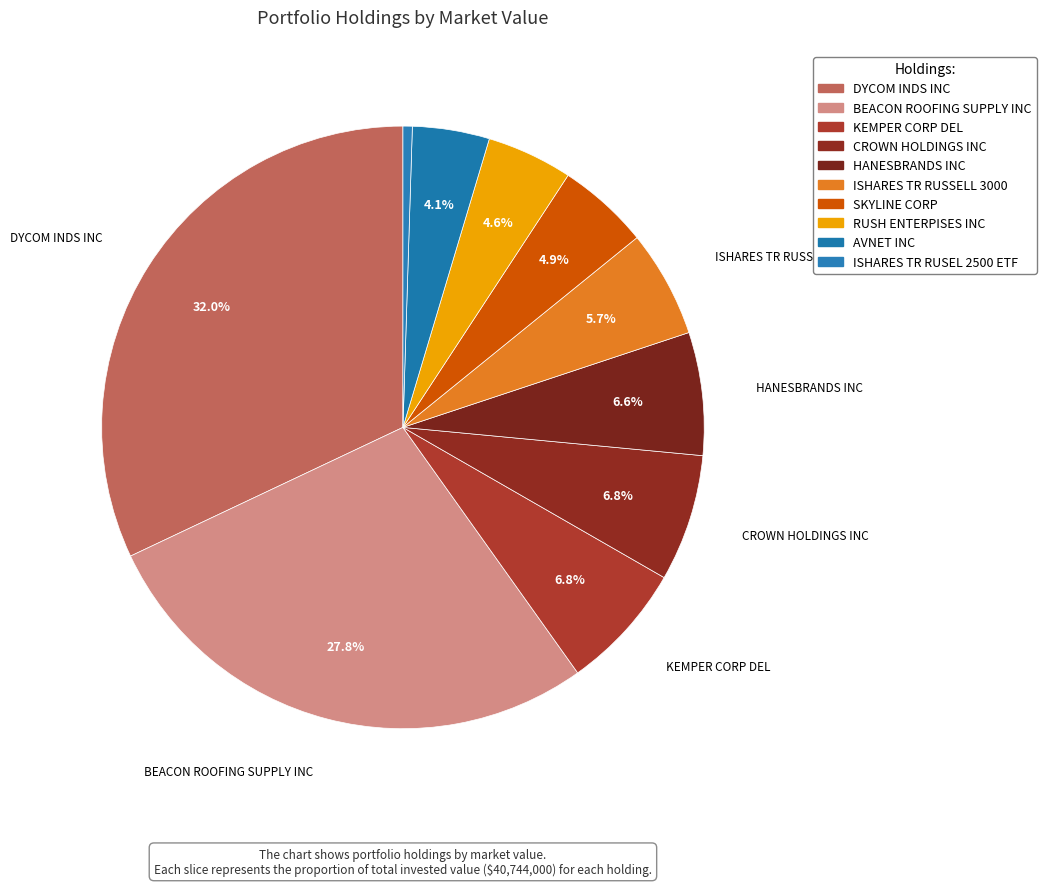

How many segments does this pie chart have?

10